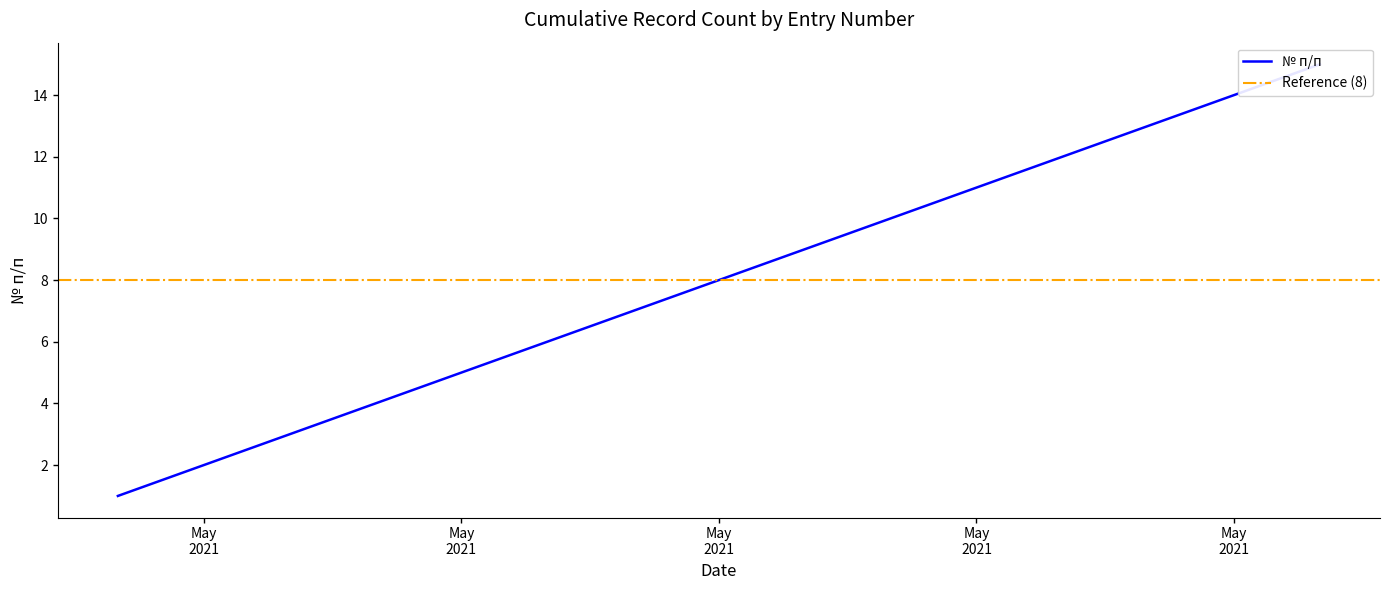

Reading left to right, transcribe all the data shown in this chart.

1	2	3	4	5	6	7	8	9	10	11	12	13	14	15